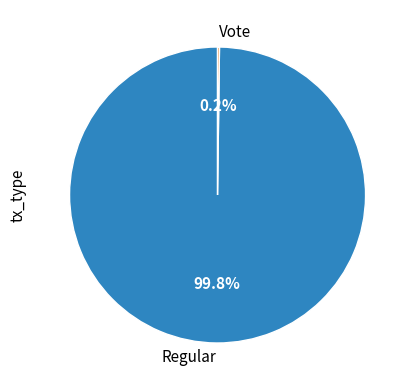

What is the largest slice in the pie chart?

Regular